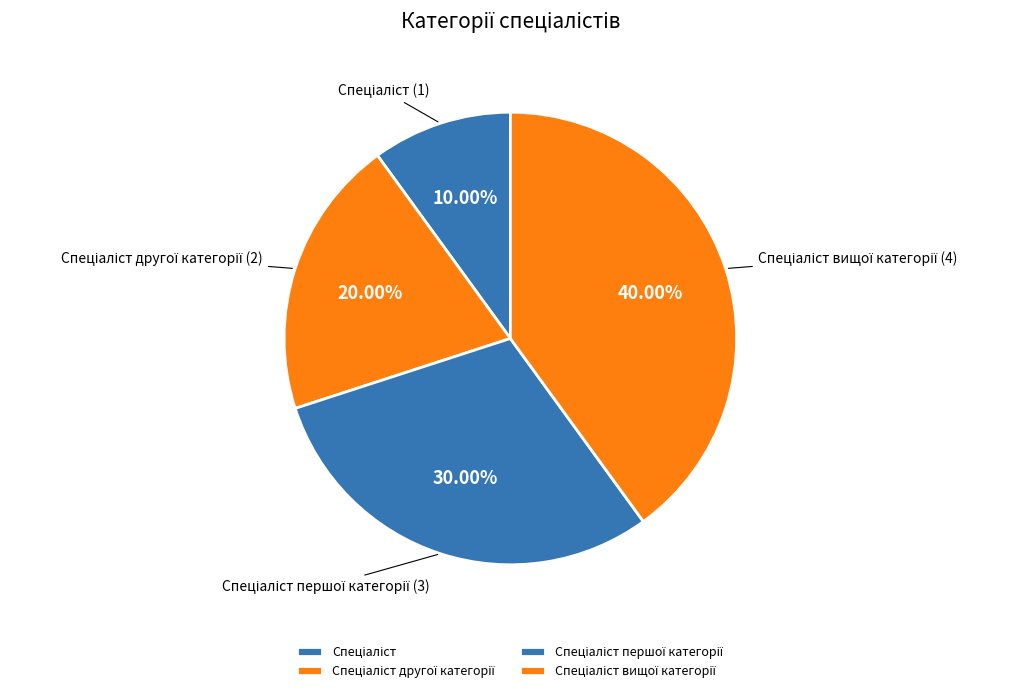

Is there a majority slice in this chart?

No